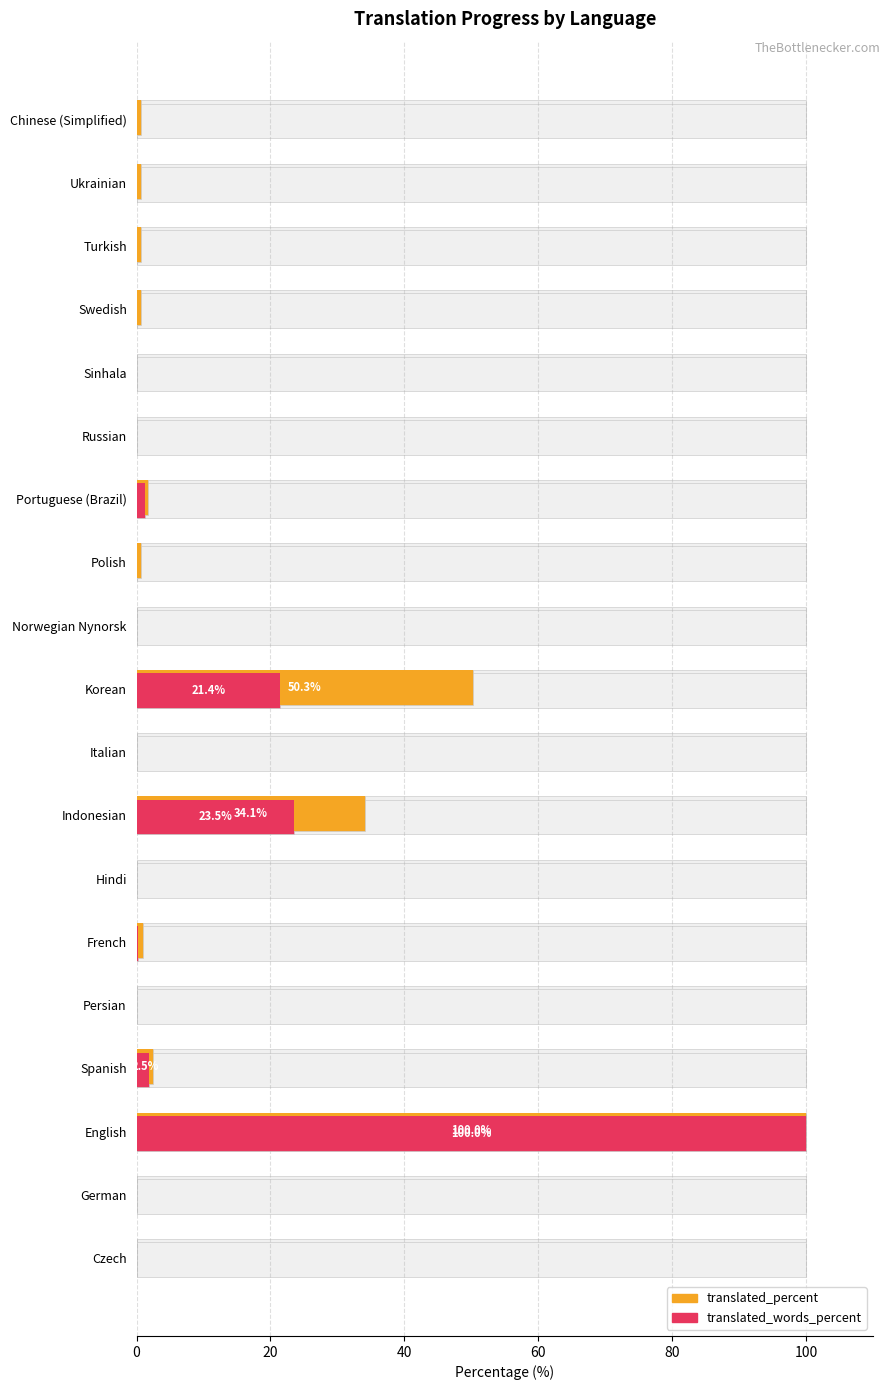

How many bars are there in total?

38